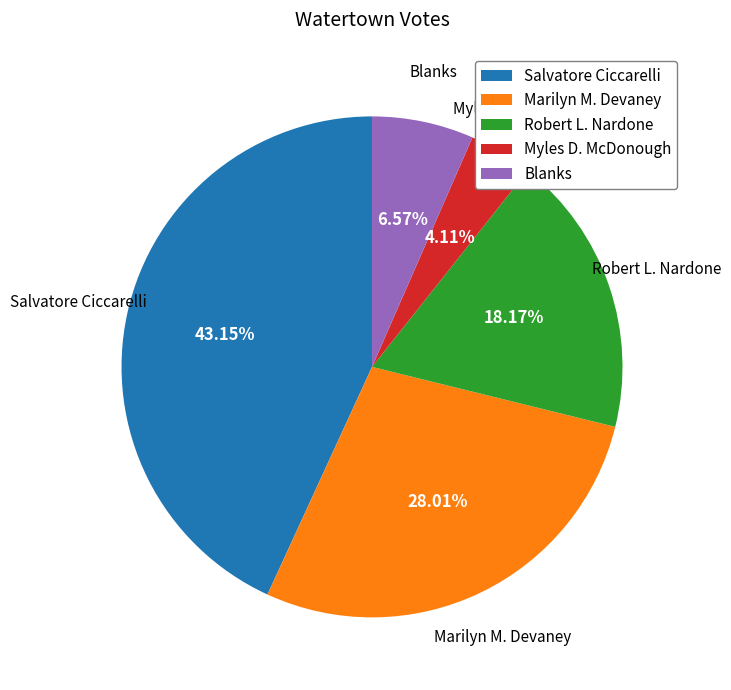

How many segments does this pie chart have?

5